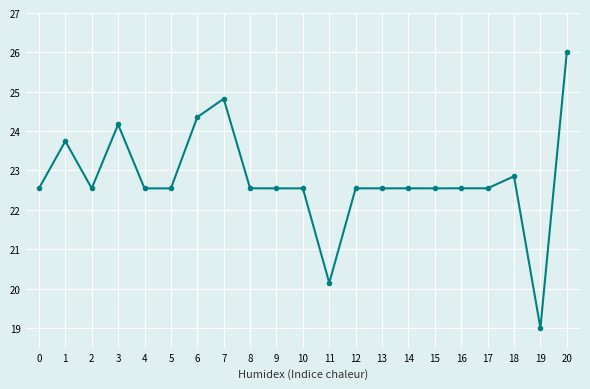

True or false: the data shows 22.9 at 18.

True